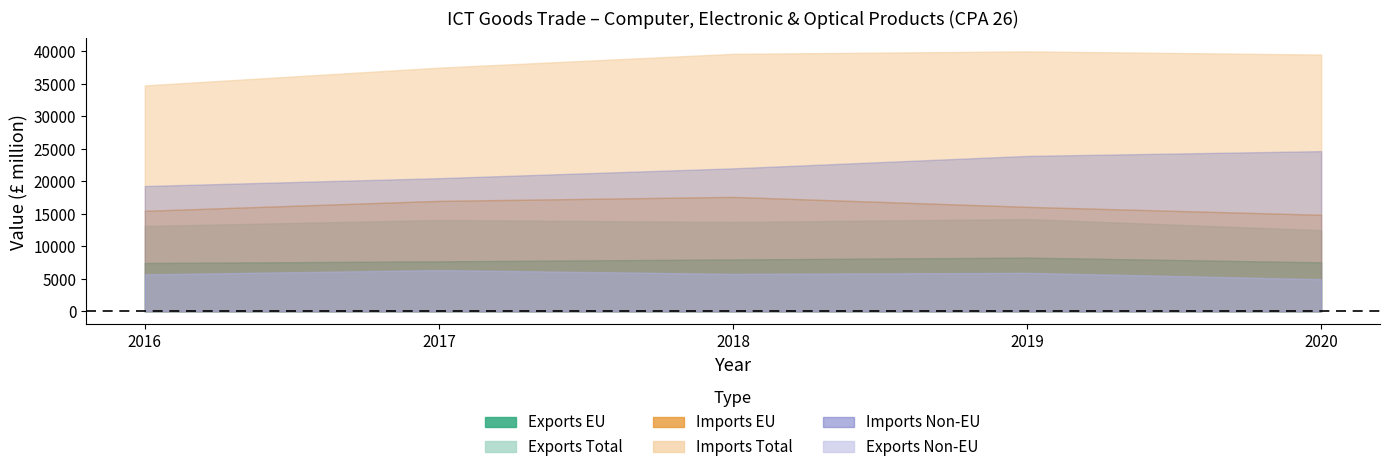

Which label corresponds to the largest value in the chart?

2019